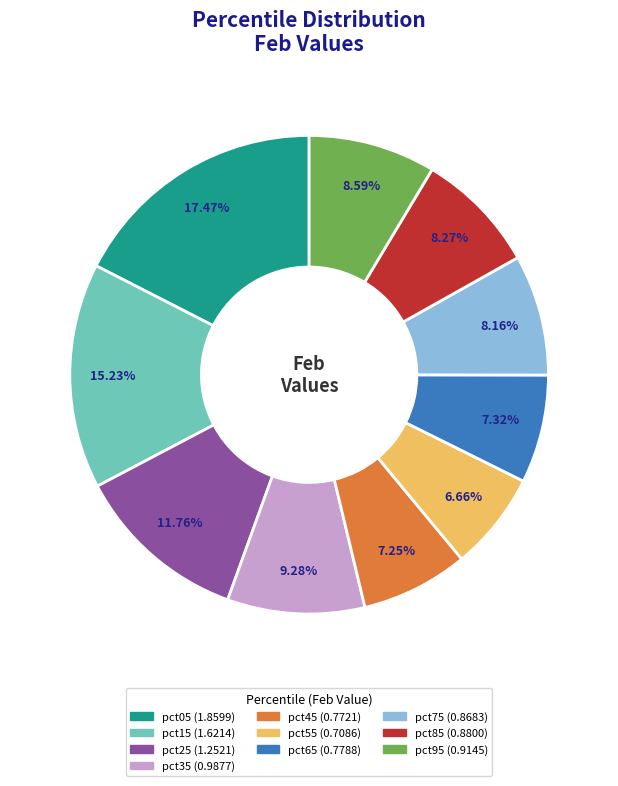

Which category has the biggest portion of the pie?

pct05